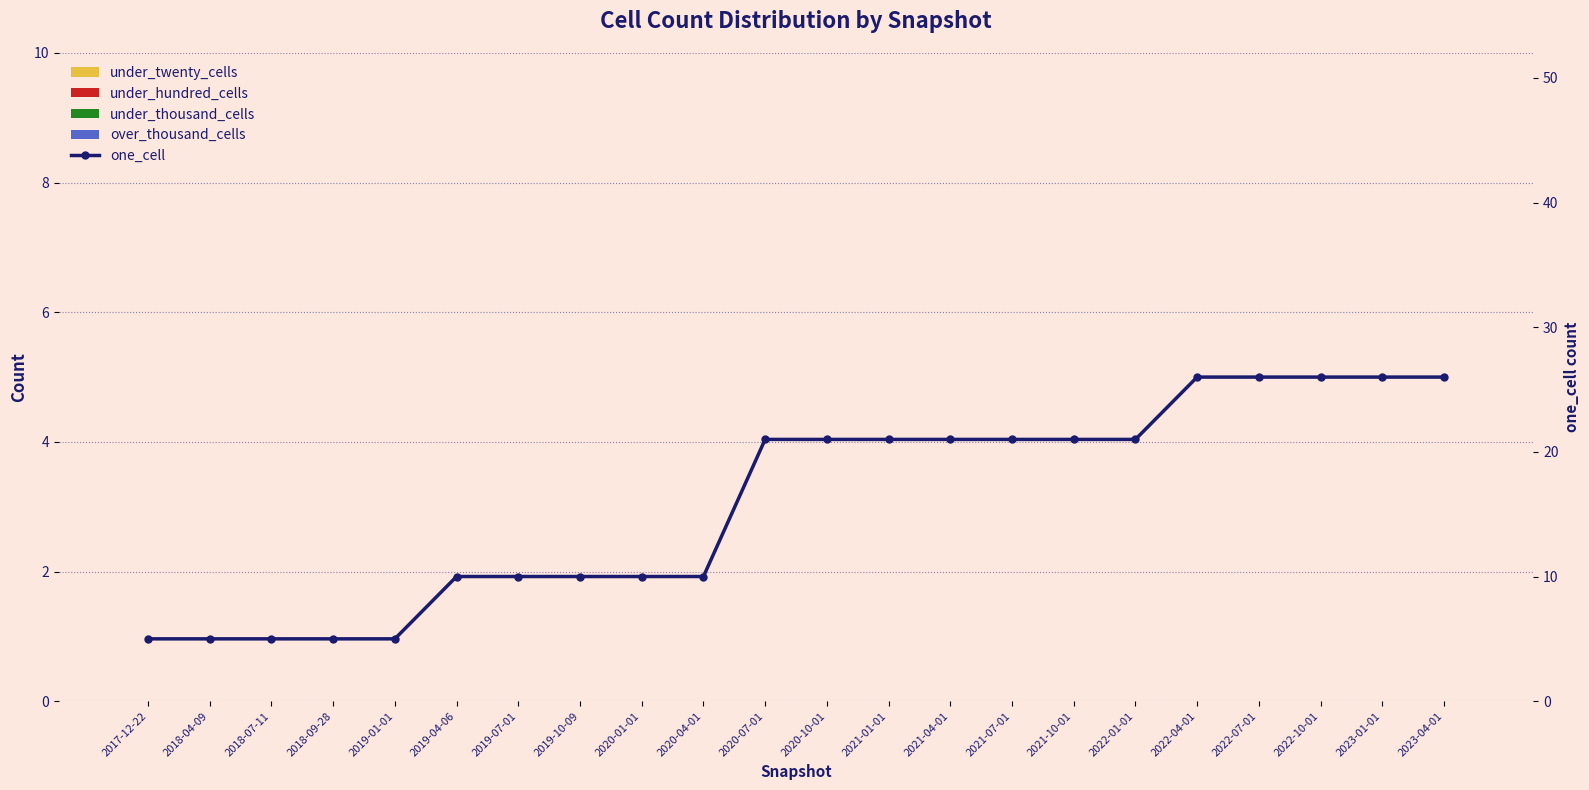

Which has a higher value, 2021-01-01 or 2020-07-01?

2021-01-01